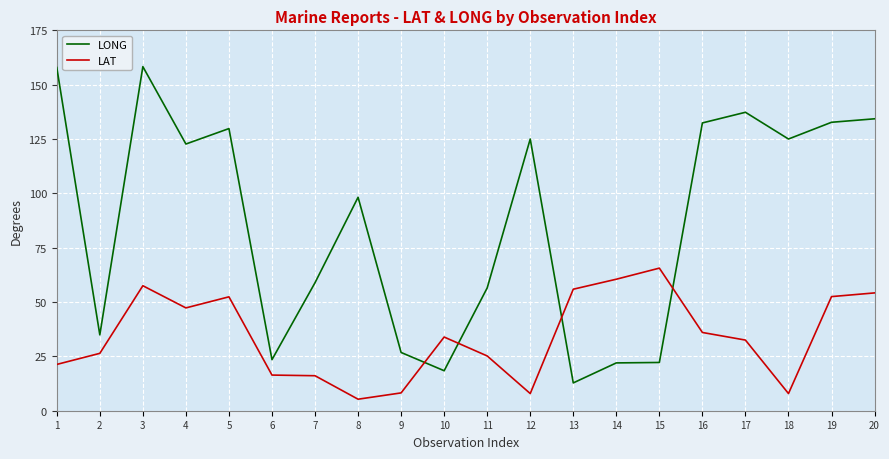

List the series in order of their peak value, highest first.

LONG, LAT